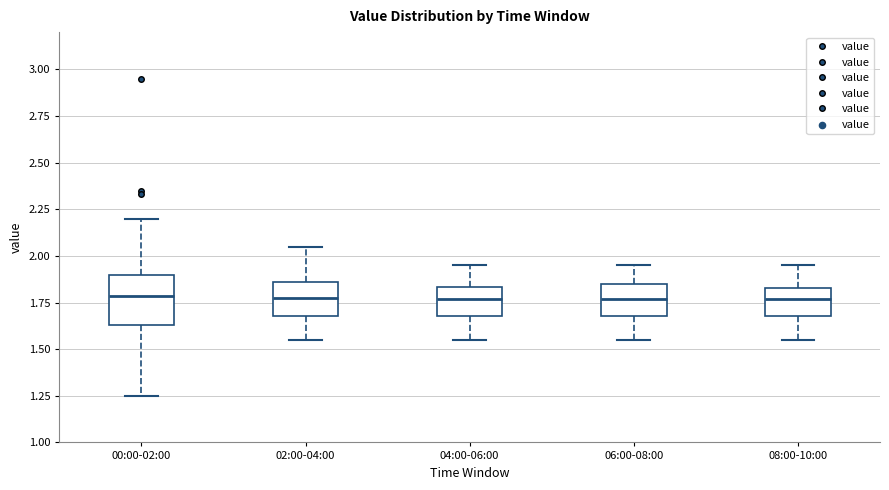

Where does the lower whisker of the box for 04:00-06:00 end on the y-axis? The values are not printed on the chart, so give them approximately, as read against the axis.

1.55